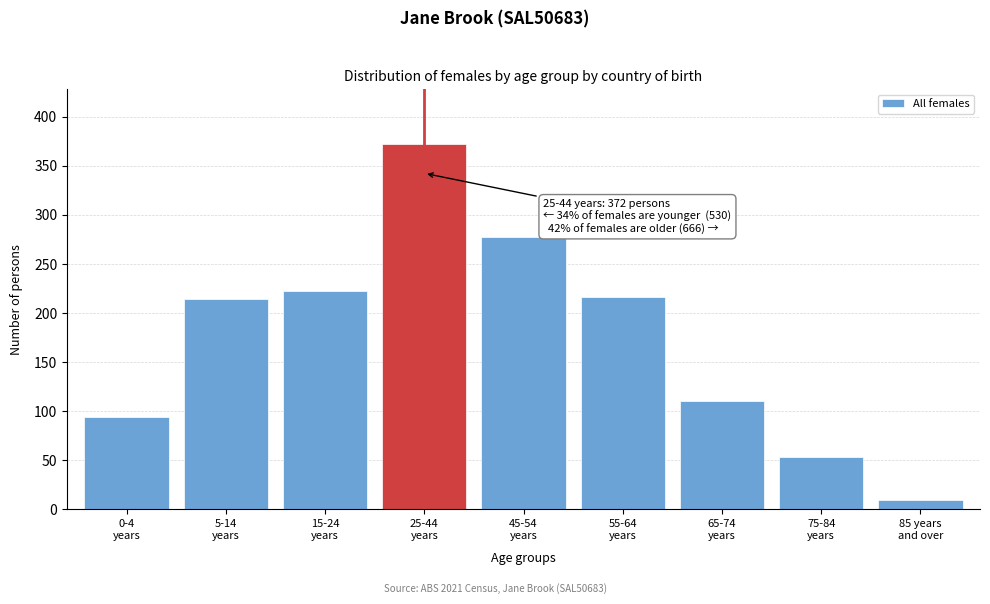

Reading left to right, what are all the values shown in this chart?

94	214	222	372	277	216	110	53	10